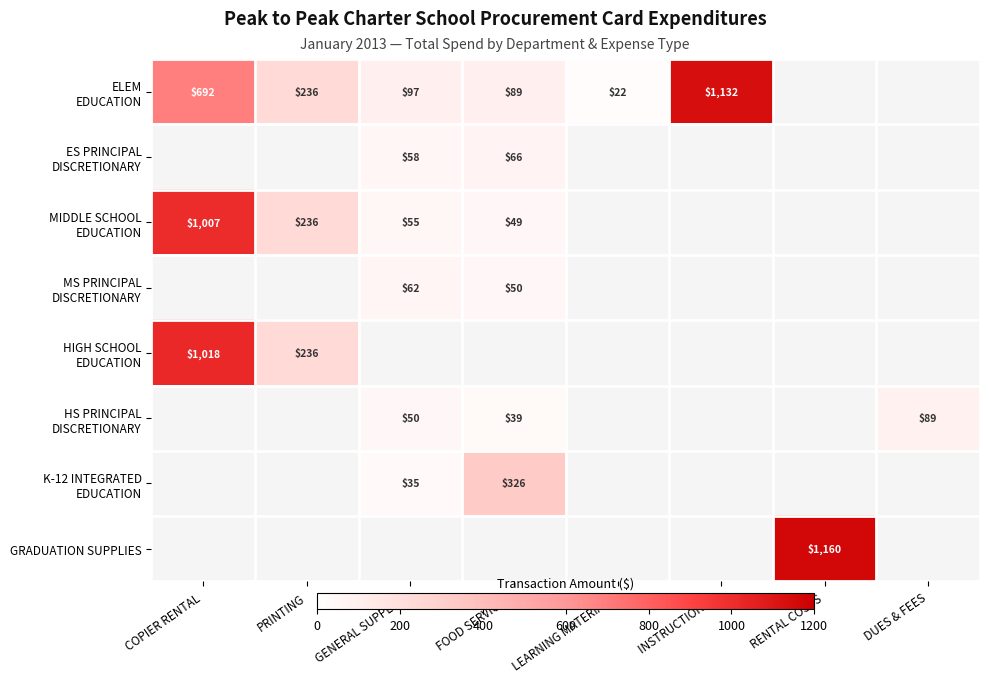

At how many categories does at least one series exceed 1156?

1